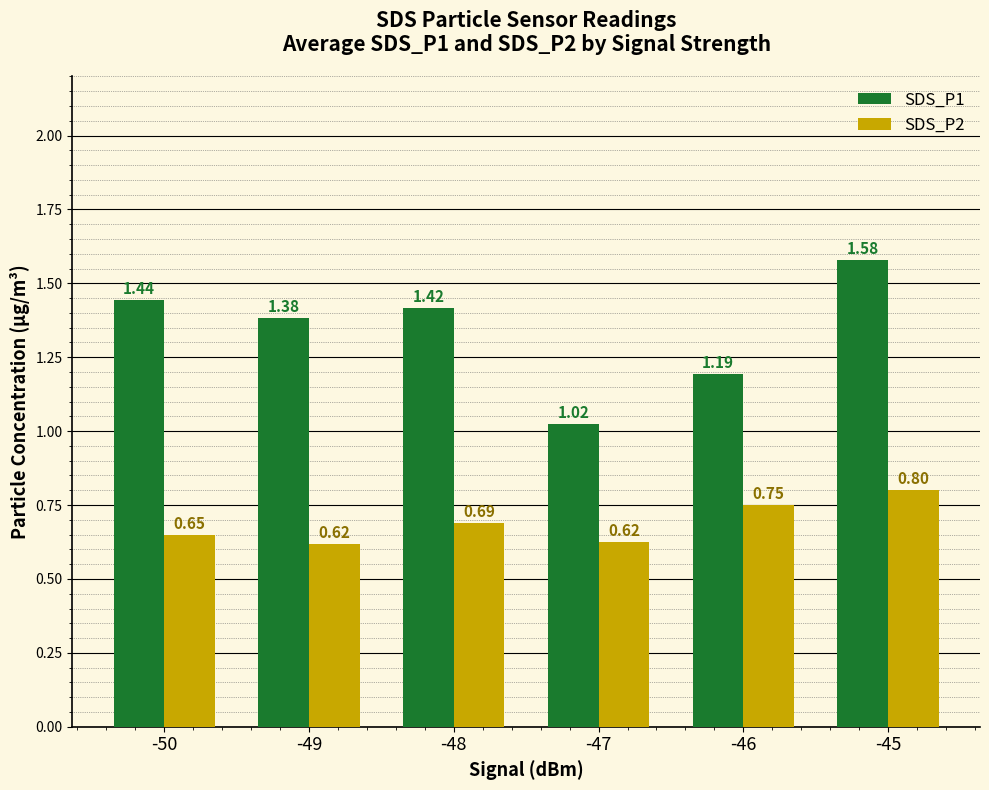

Count the number of data series in this chart.

2